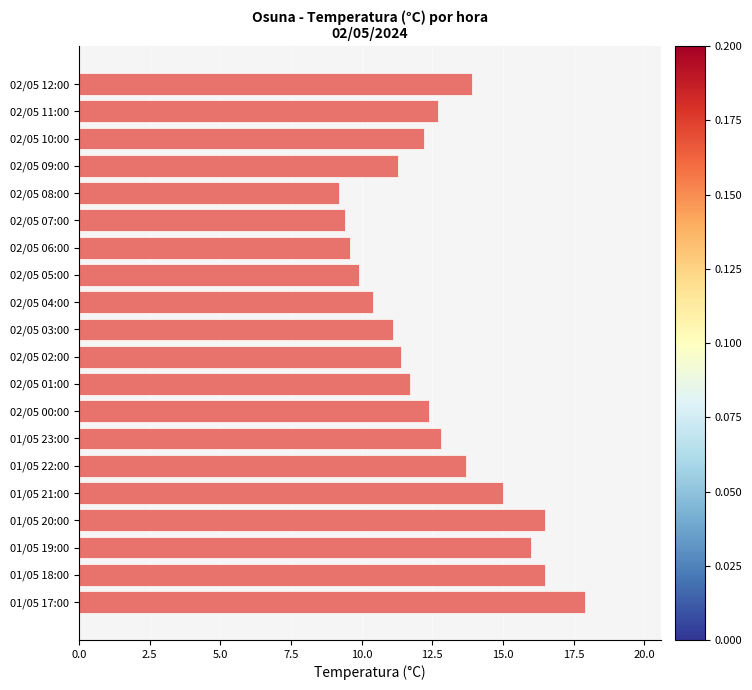

How many bars are there in total?

20